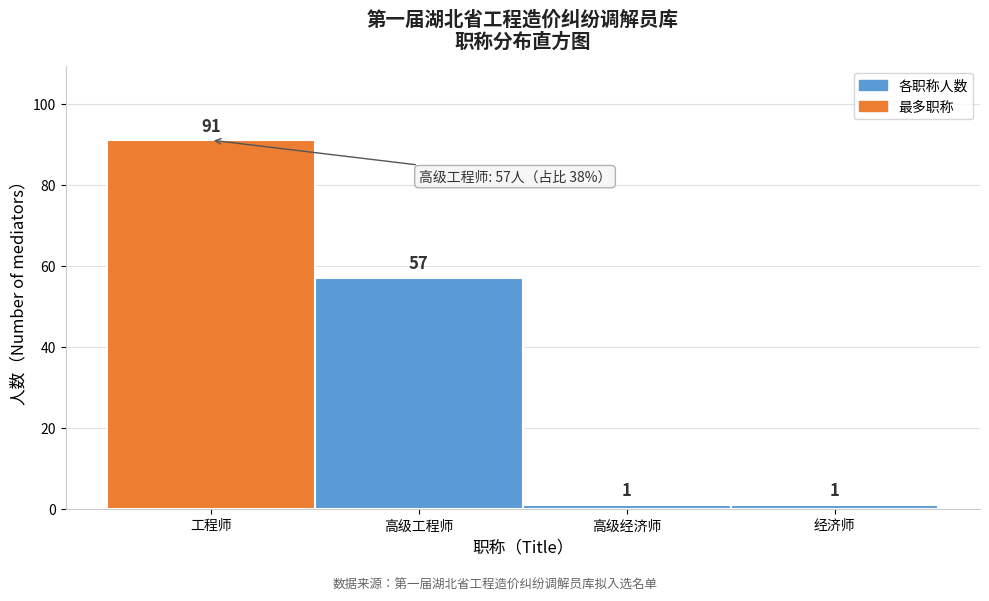

Reading left to right, list all the values displayed in this chart.

工程师=91	高级工程师=57	高级经济师=1	经济师=1